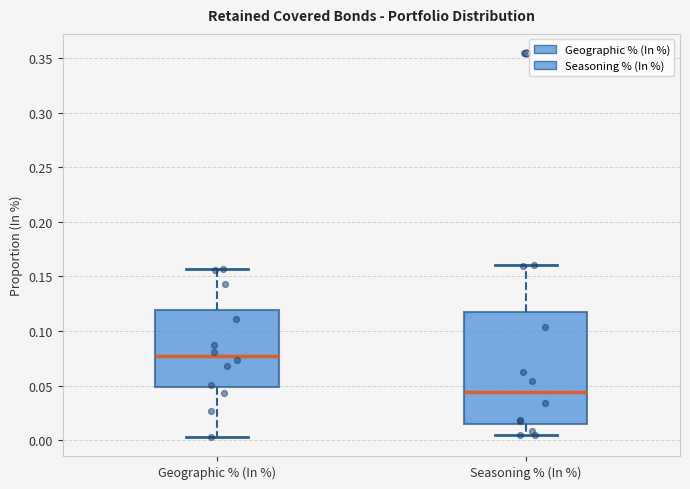

Which box's median line is the lowest?

Seasoning % (In %)